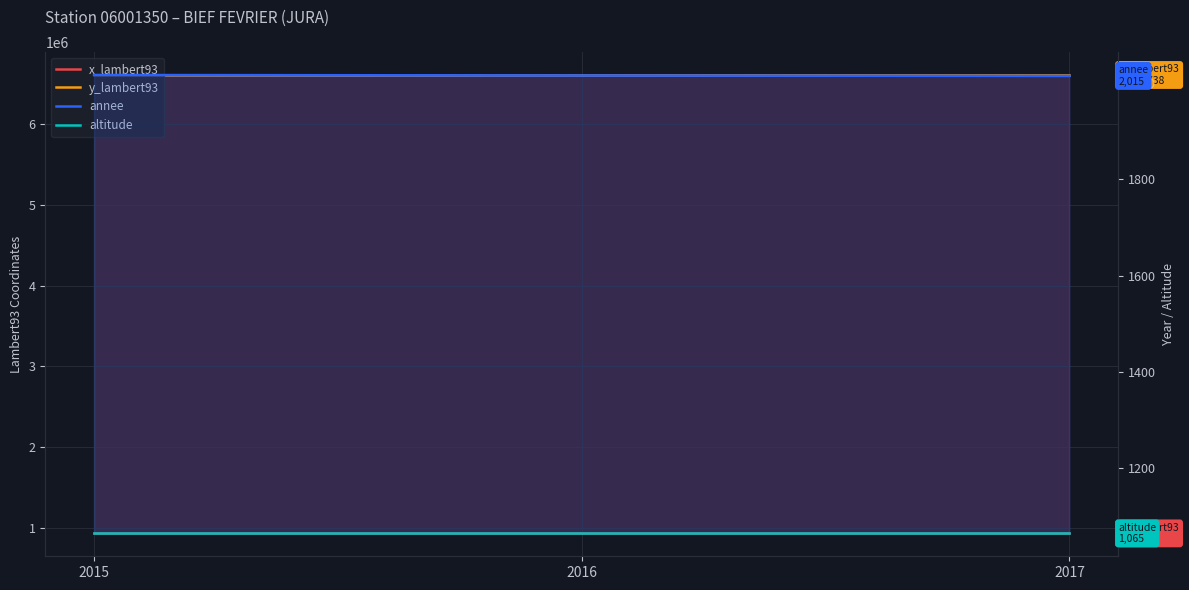

At which category is the sum across all series the highest?

2015